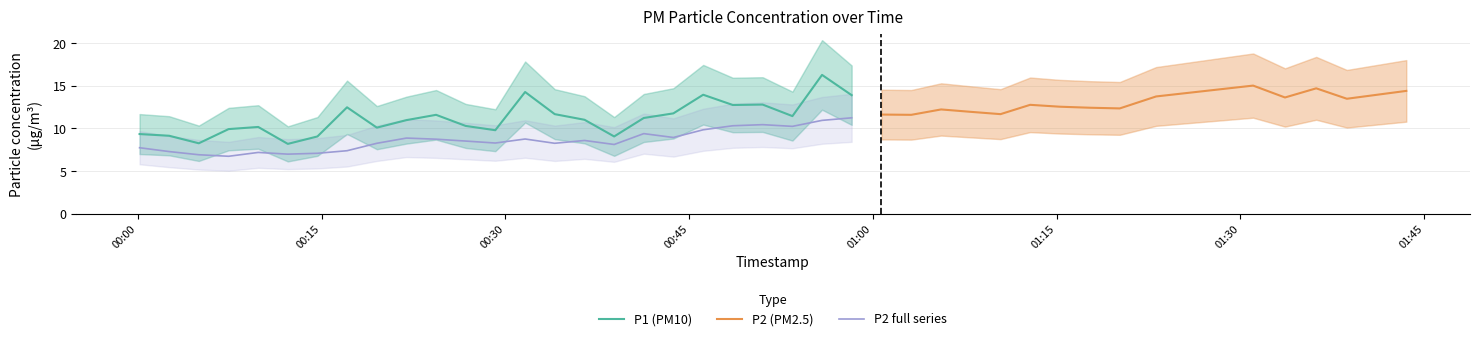

True or false: P1 (PM10) and P2 full series cross at least once.

False